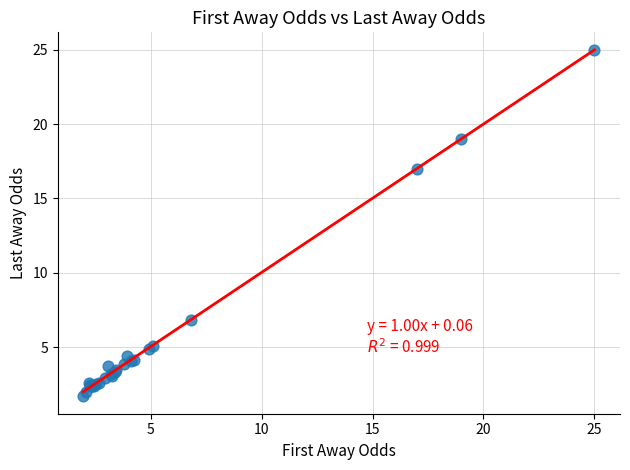

What Y value in the scatter plot is closest to 13?

17.0